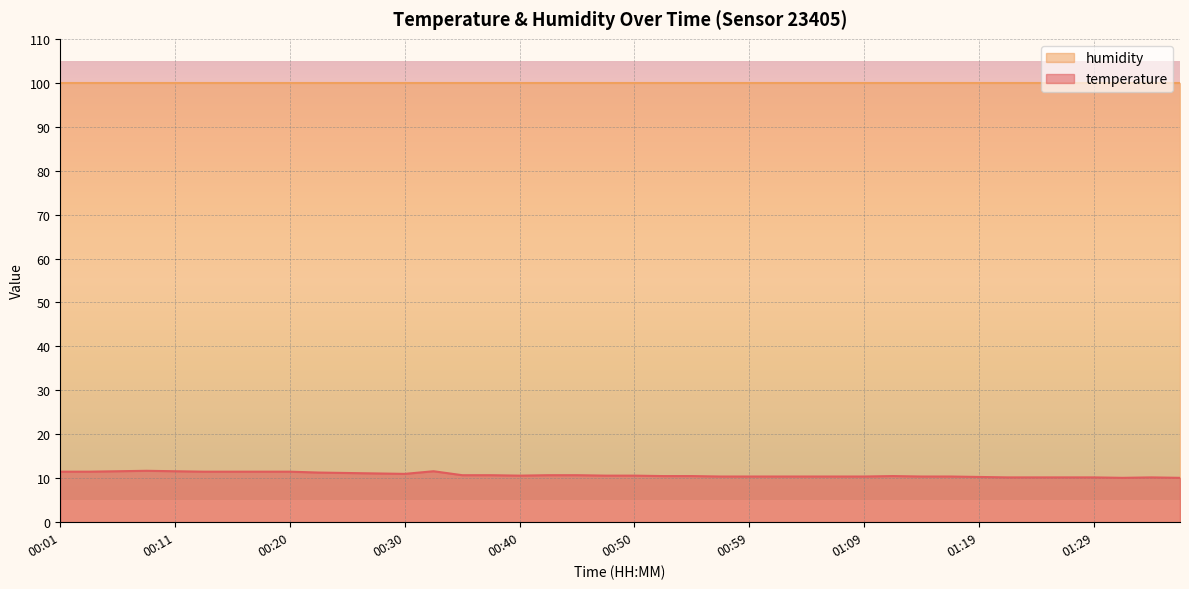

Count the number of data series in this chart.

2